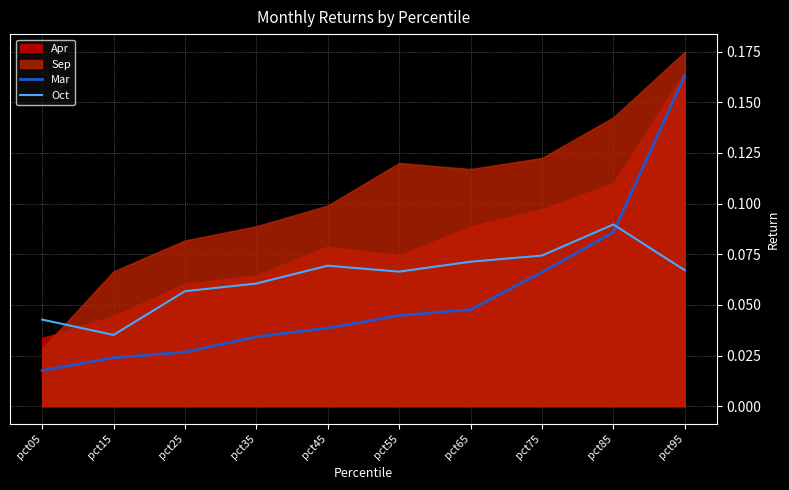

What value does the Oct series have at pct55?

0.1